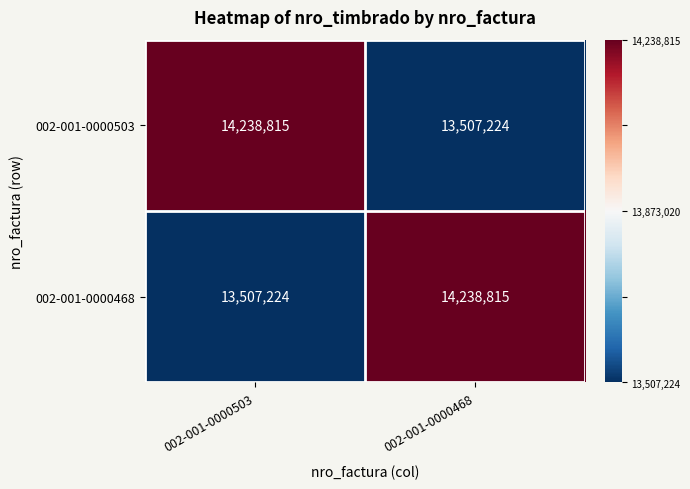

True or false: 002-001-0000468 has a value of 14238815 at 002-001-0000468.

True